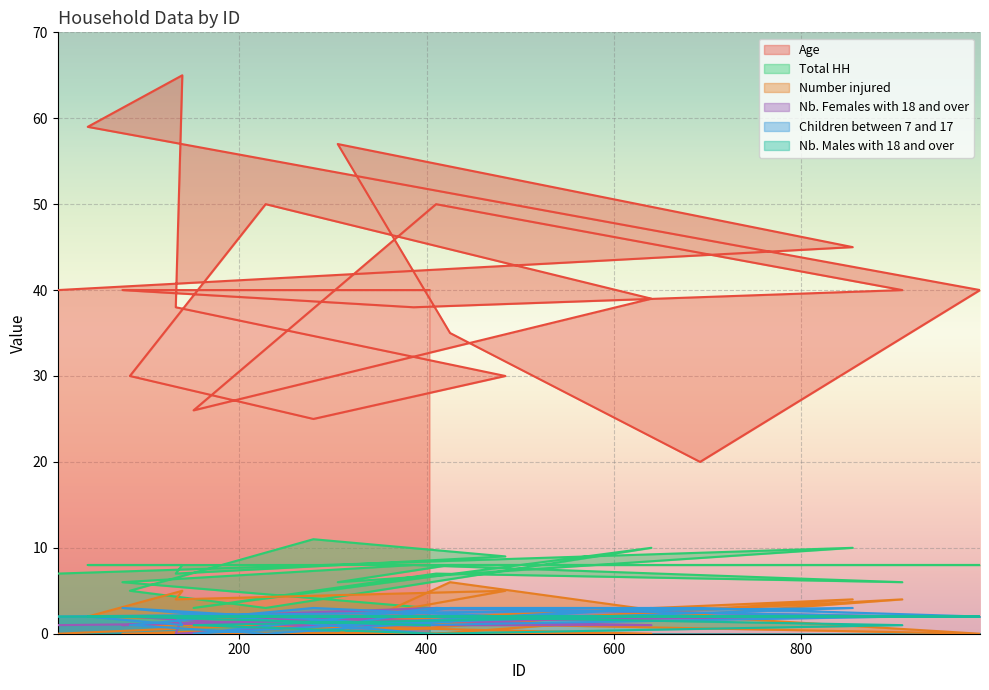

What is the minimum value for Age?

20